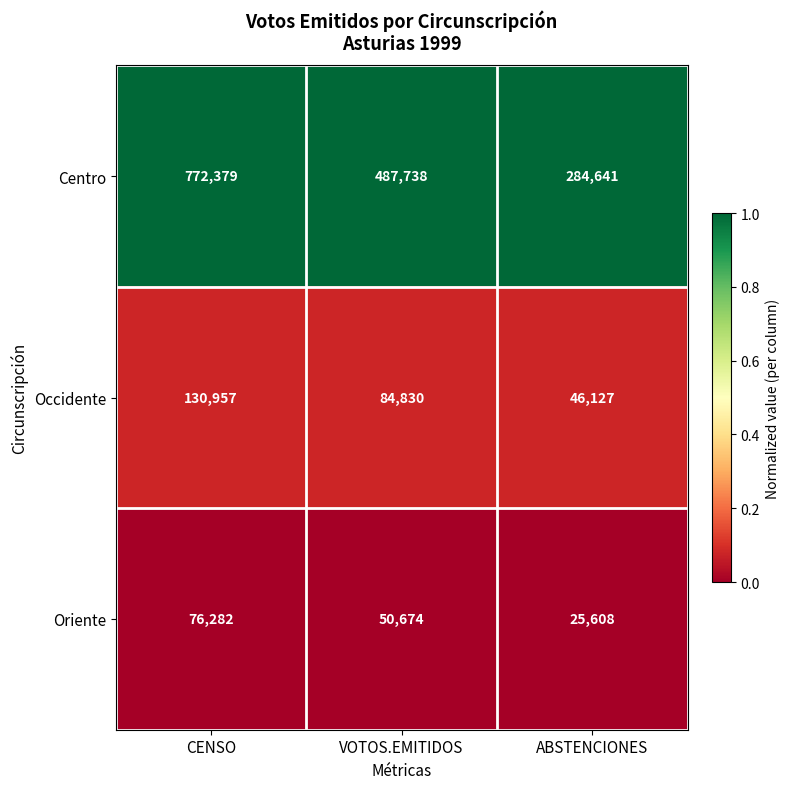

What is the maximum value shown in the chart?

772379